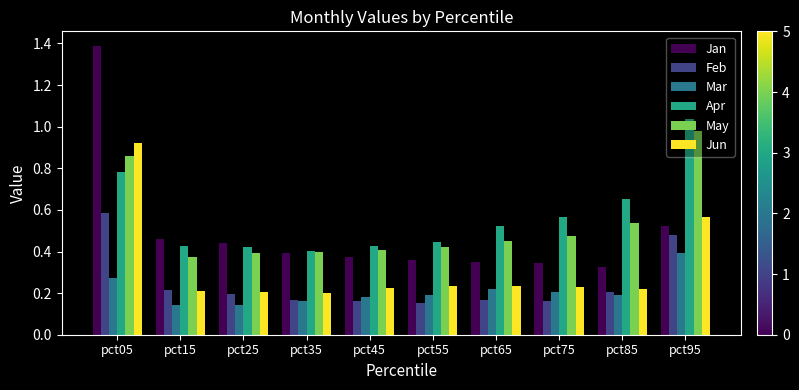

List the series in order of their peak value, highest first.

Jan, Apr, May, Jun, Feb, Mar